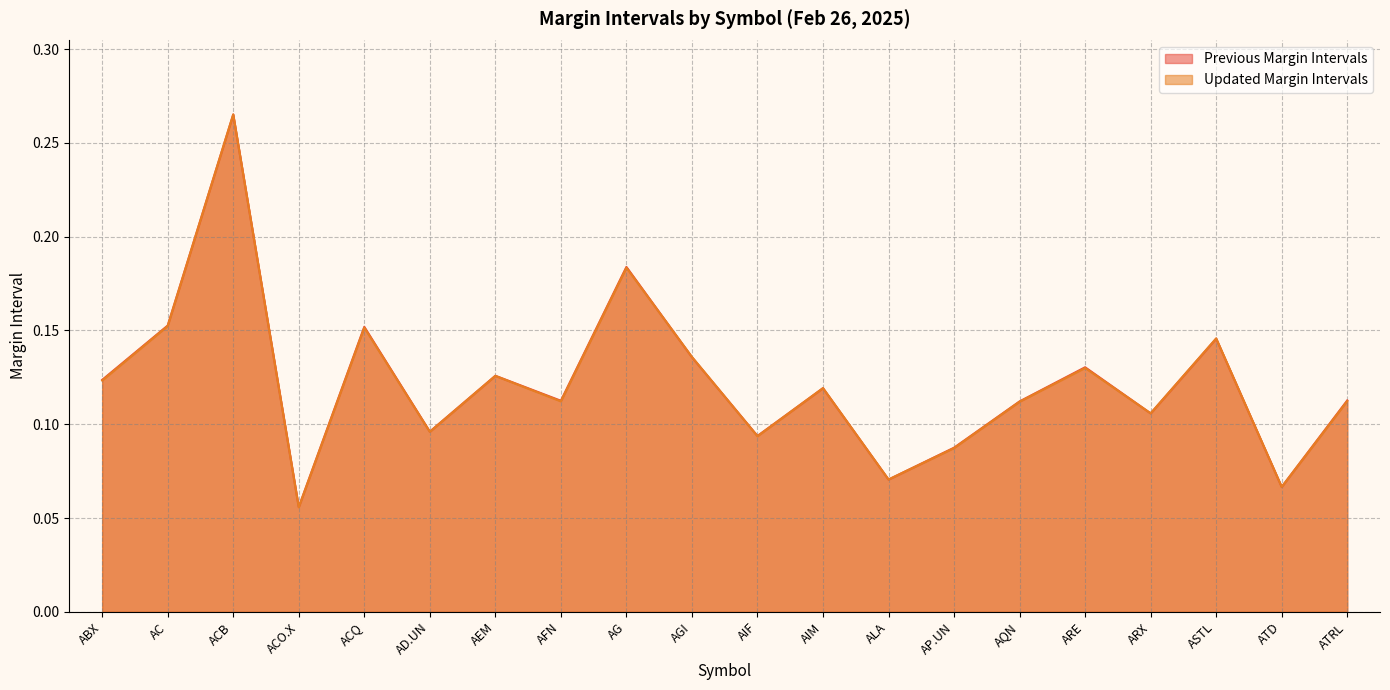

Where is the first local minimum for Updated Margin Intervals?

ACO.X